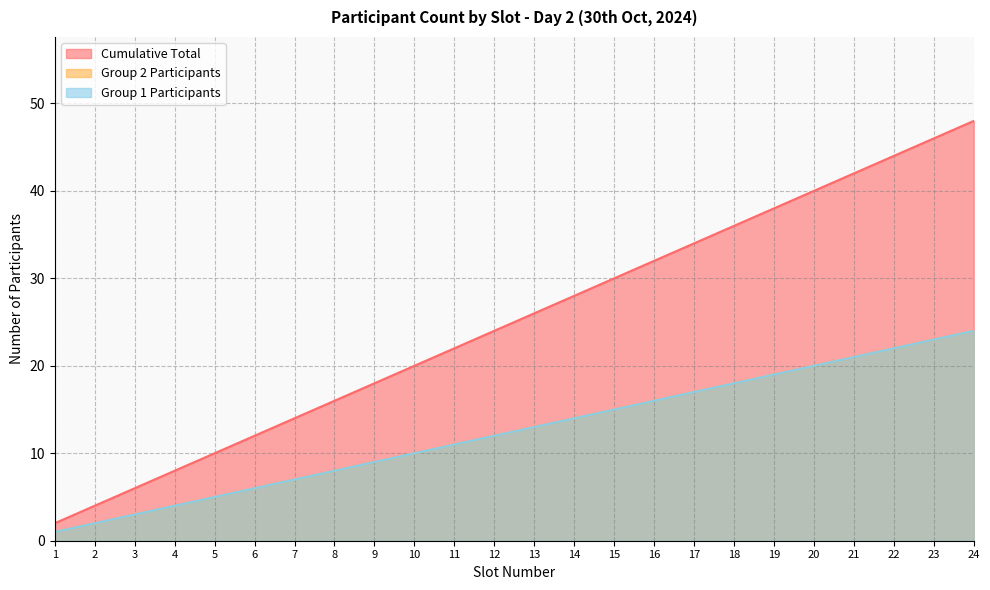

At which label does Cumulative Total reach its peak?

24